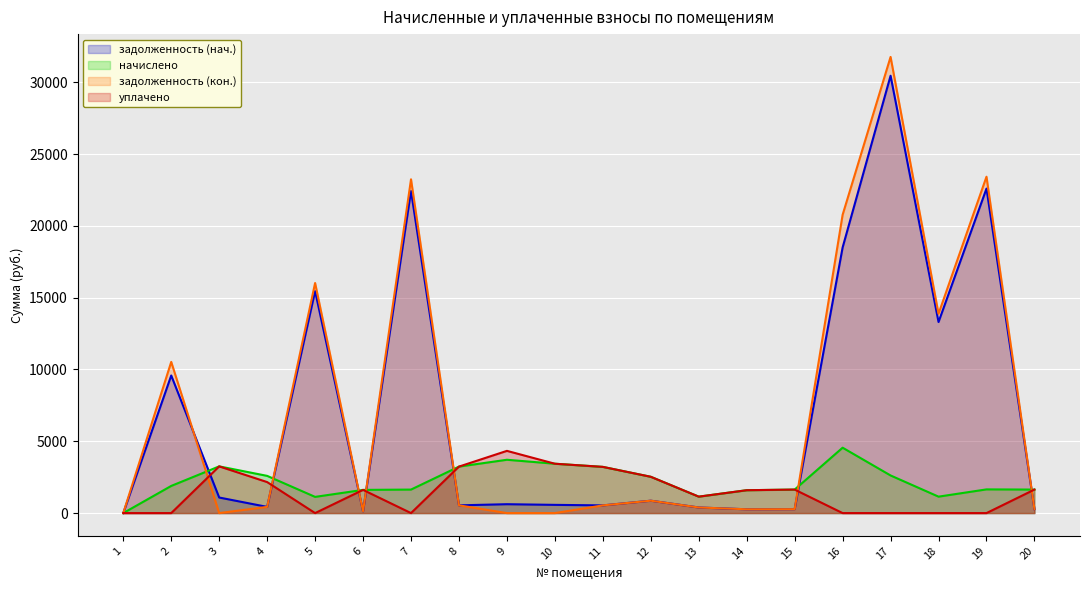

How many lines are shown in the chart?

4